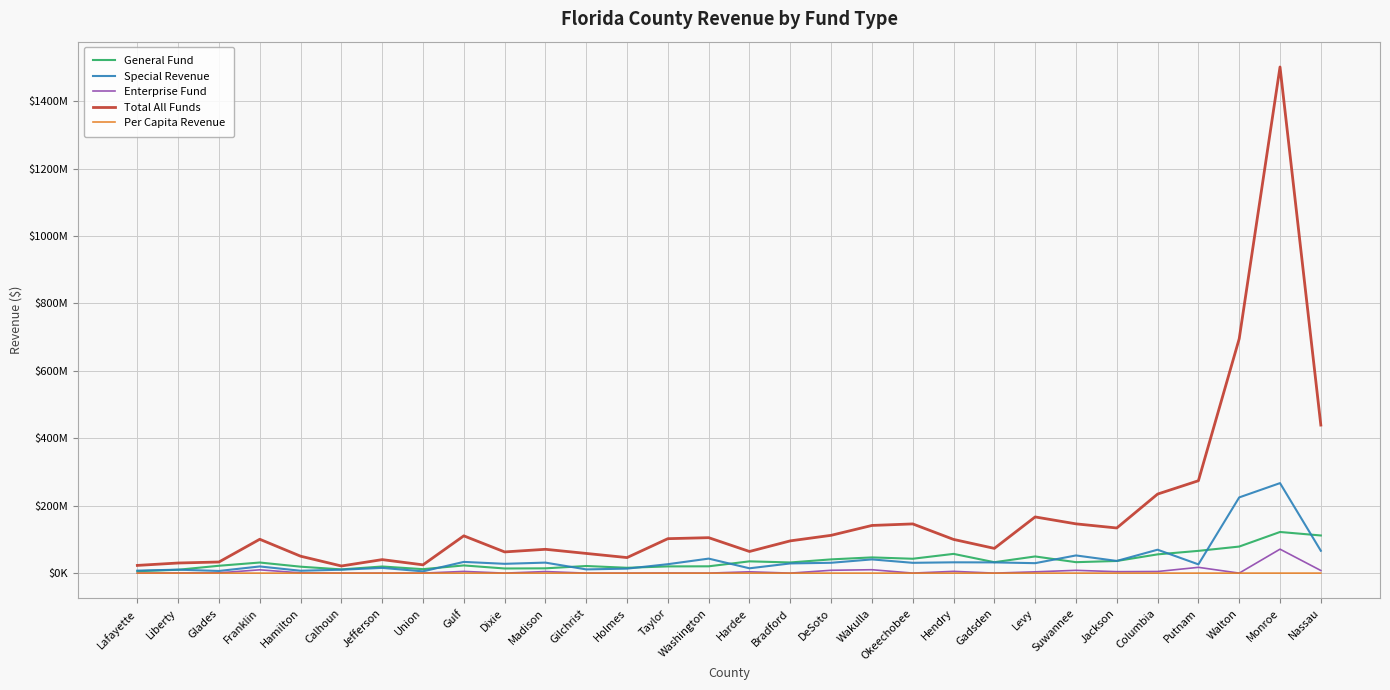

At how many categories does at least one series exceed 1255106038?

1